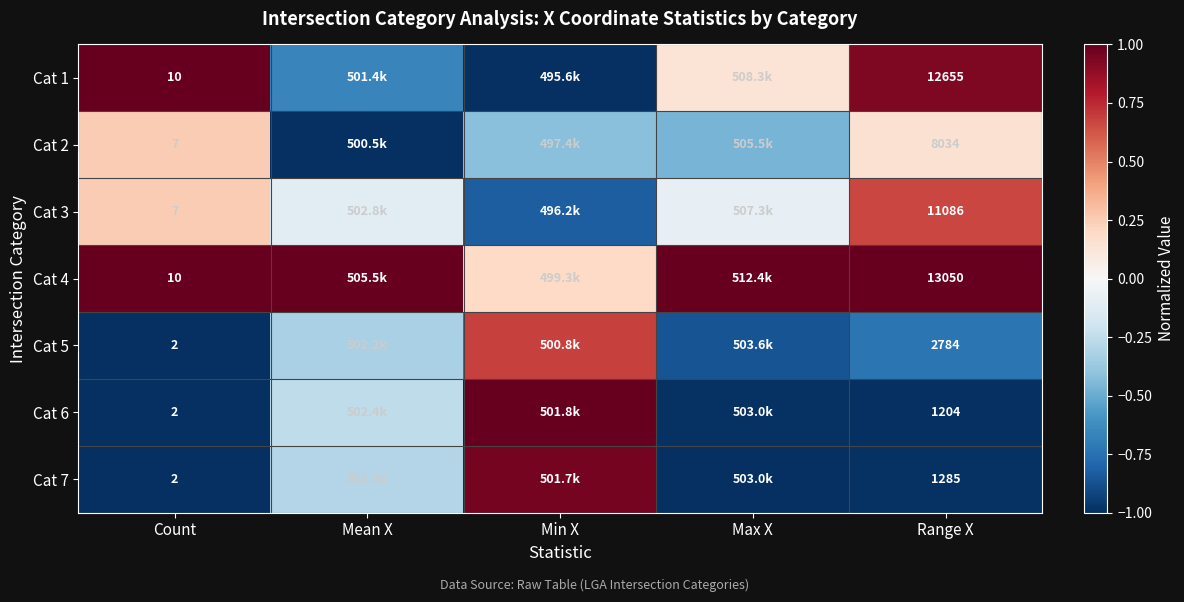

List the labels in order of Cat 3 value, smallest first.

Min X, Mean X, Max X, Count, Range X